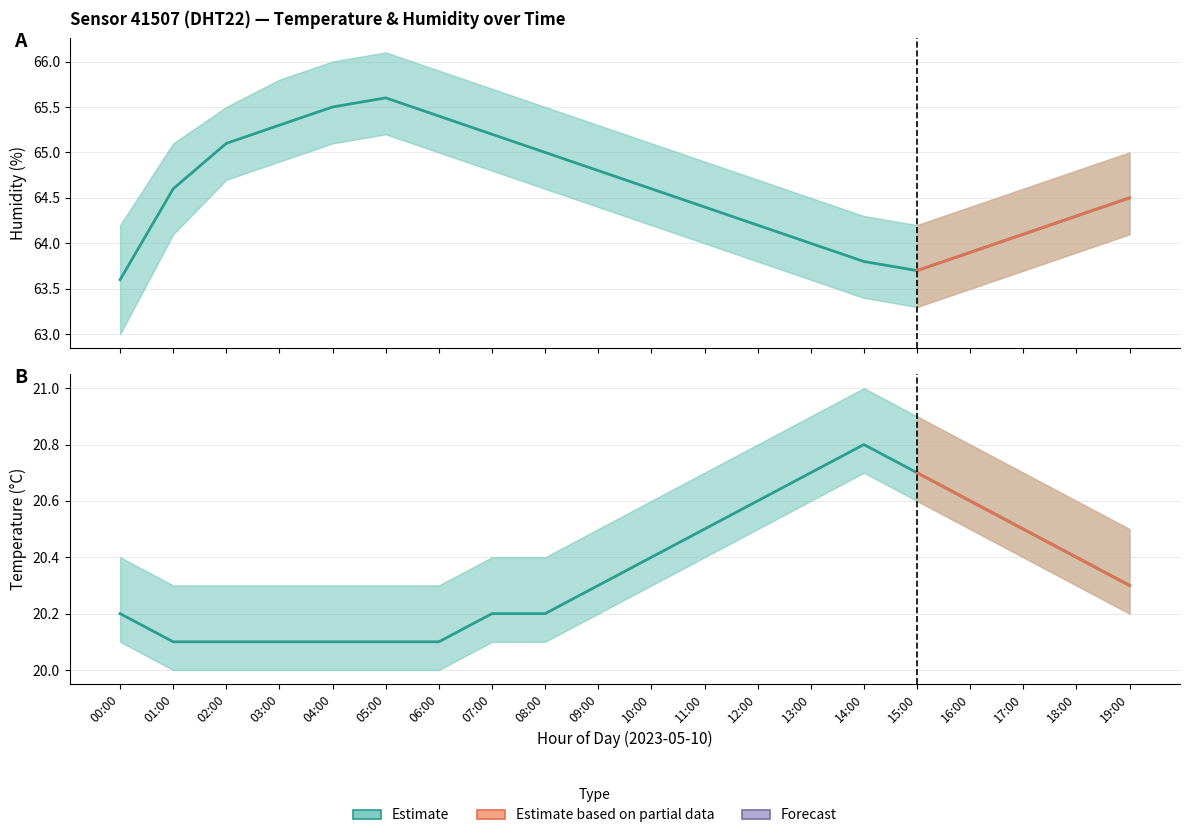

At how many categories does at least one series exceed 44?

20